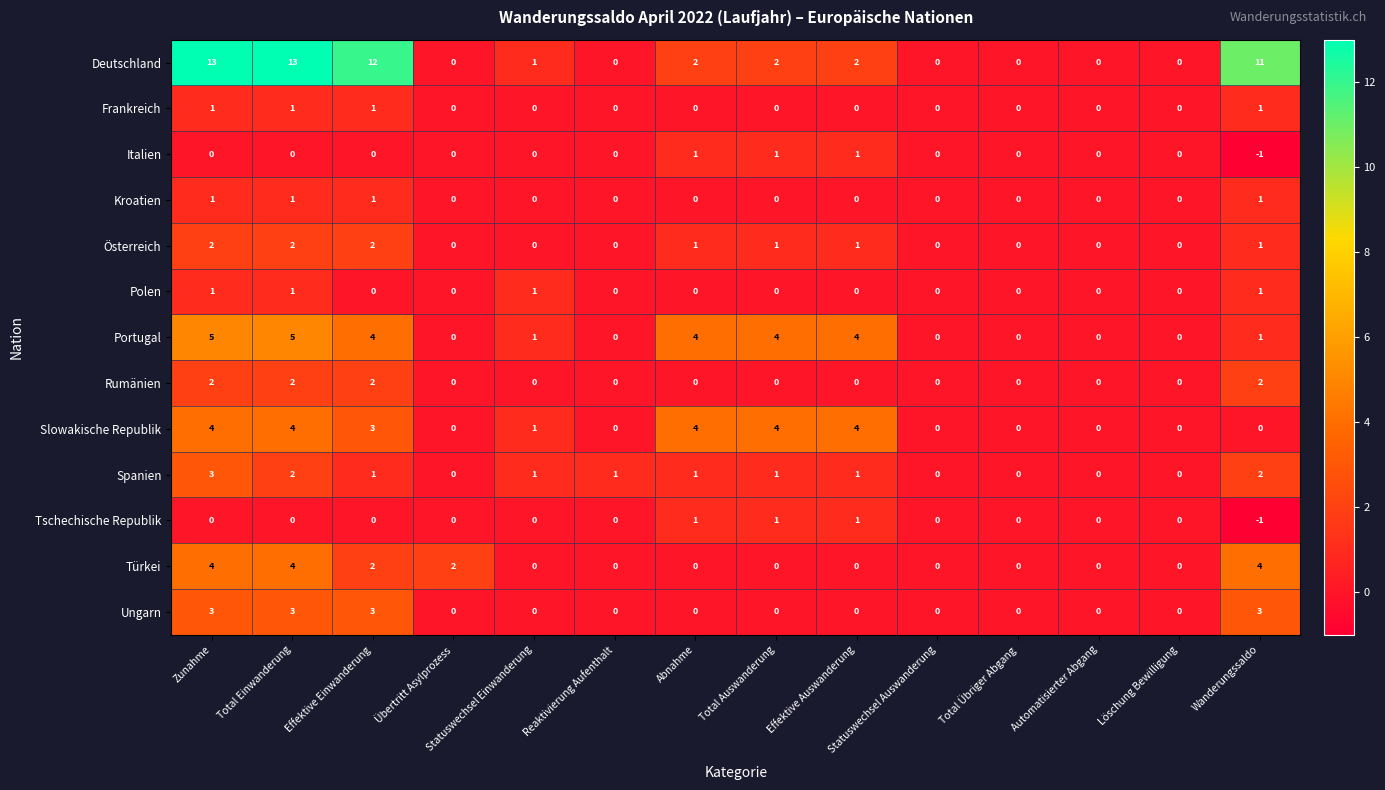

What is the sum of all Österreich values?

10